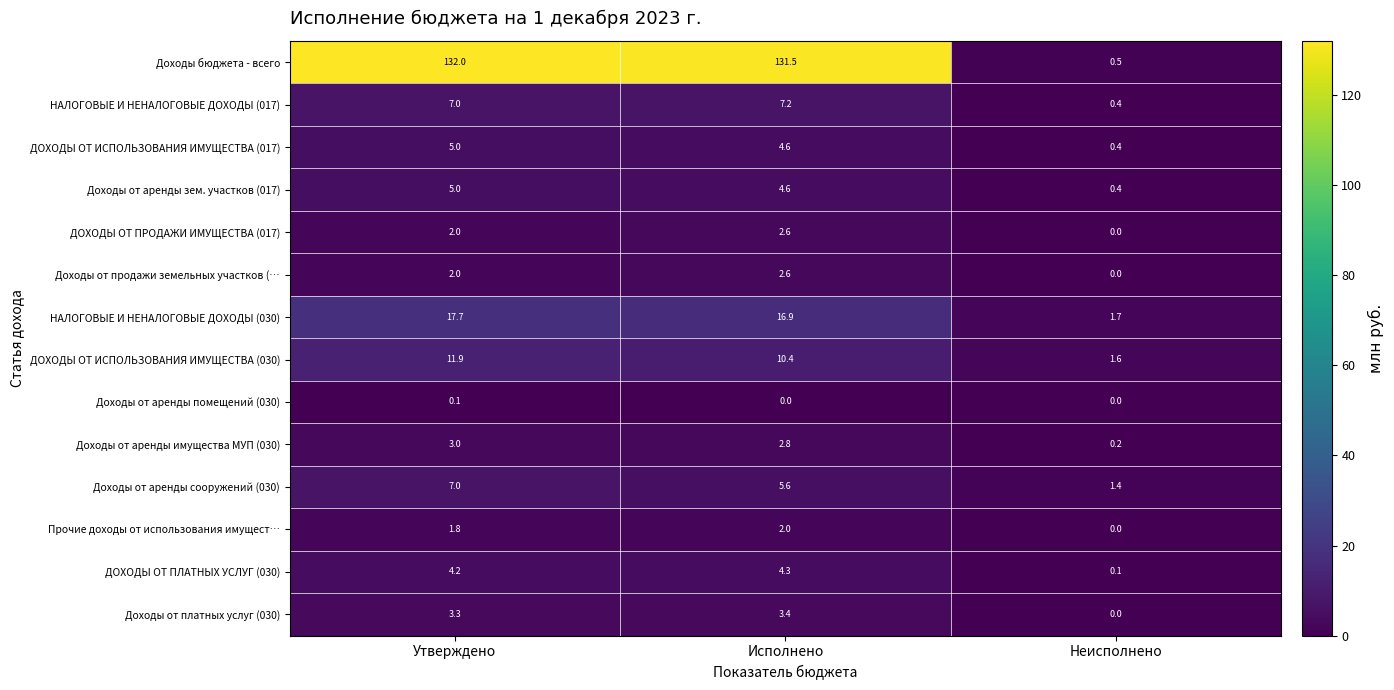

The value of Прочие доходы от использования имущест… at Исполнено is 2.0. True or false?

True